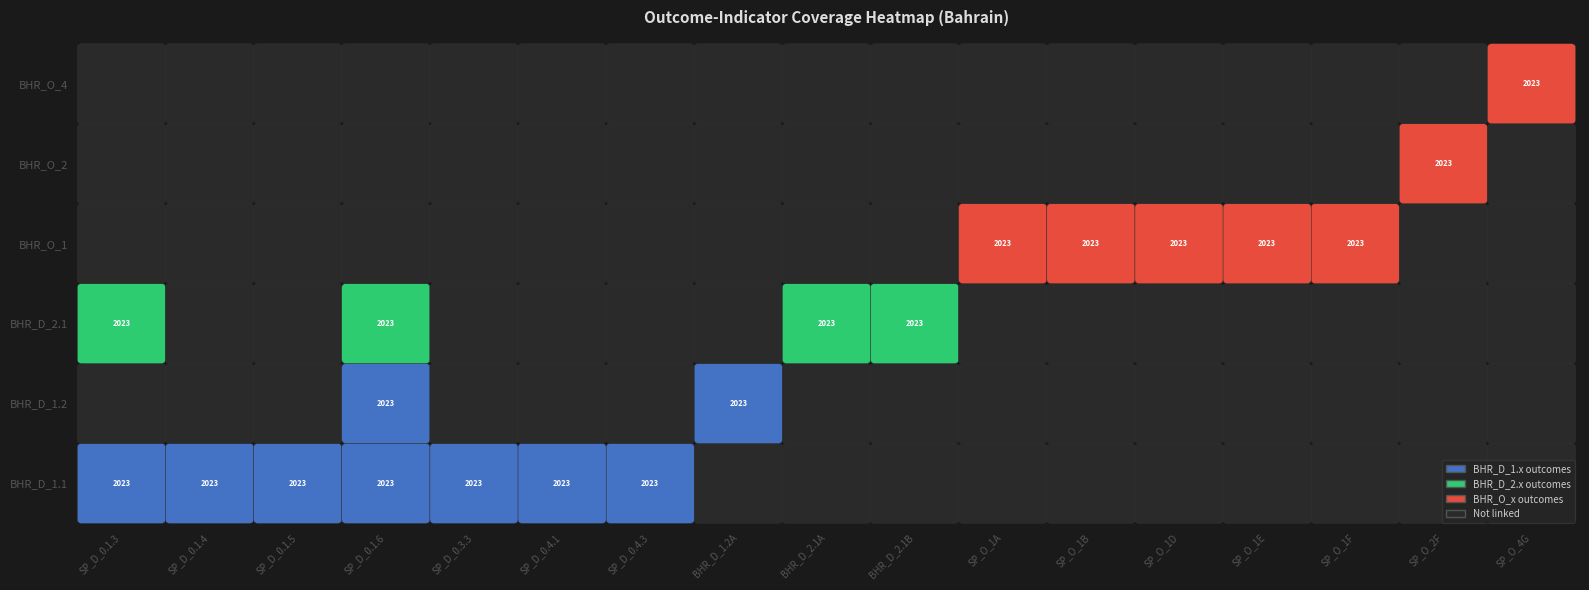

What is the total value across all series at 2?

1